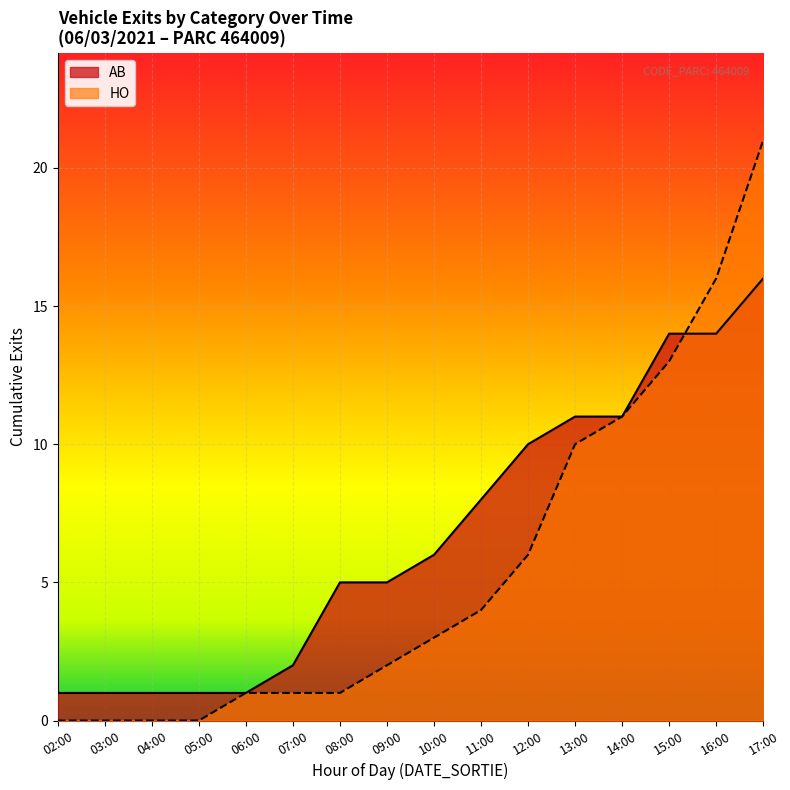

What is the value of the AB line point at the 14th from the left?

14